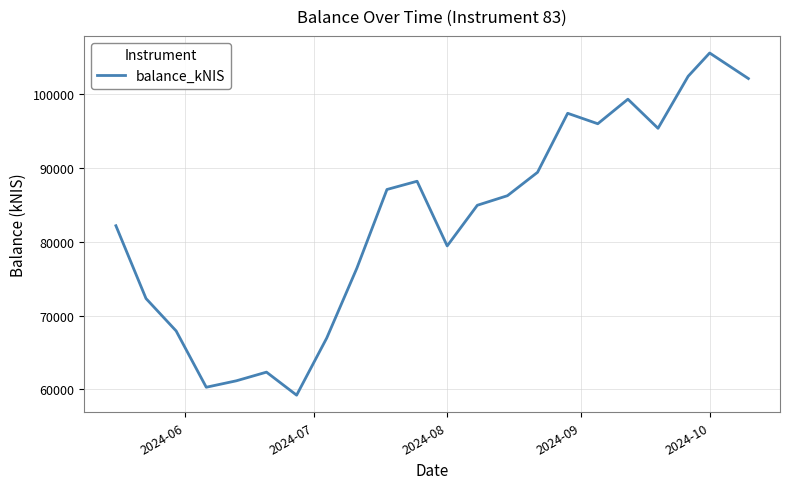

What is the greatest value displayed?

105536.8